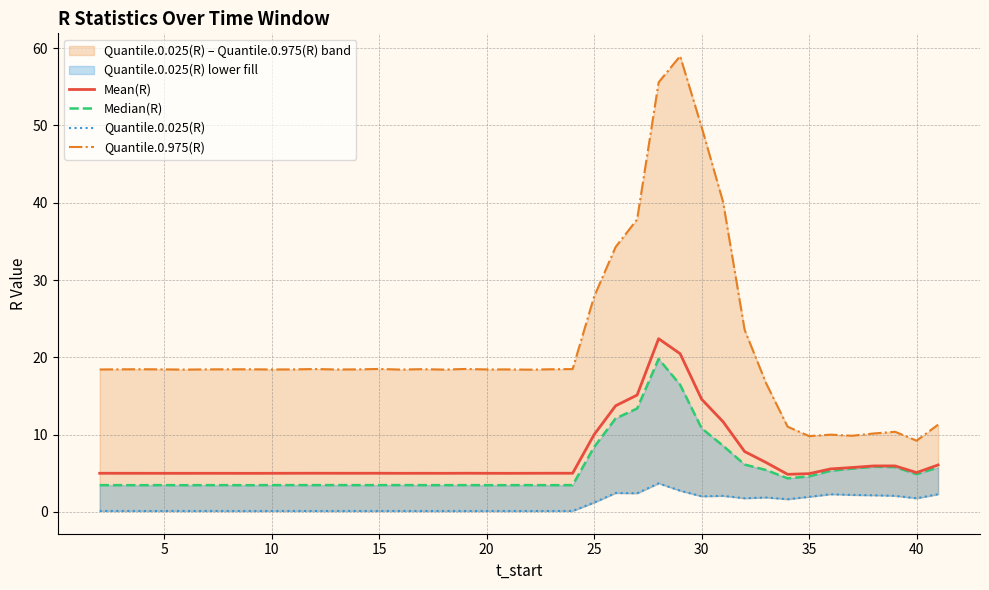

True or false: Quantile.0.975(R) and Median(R) intersect in this chart.

False